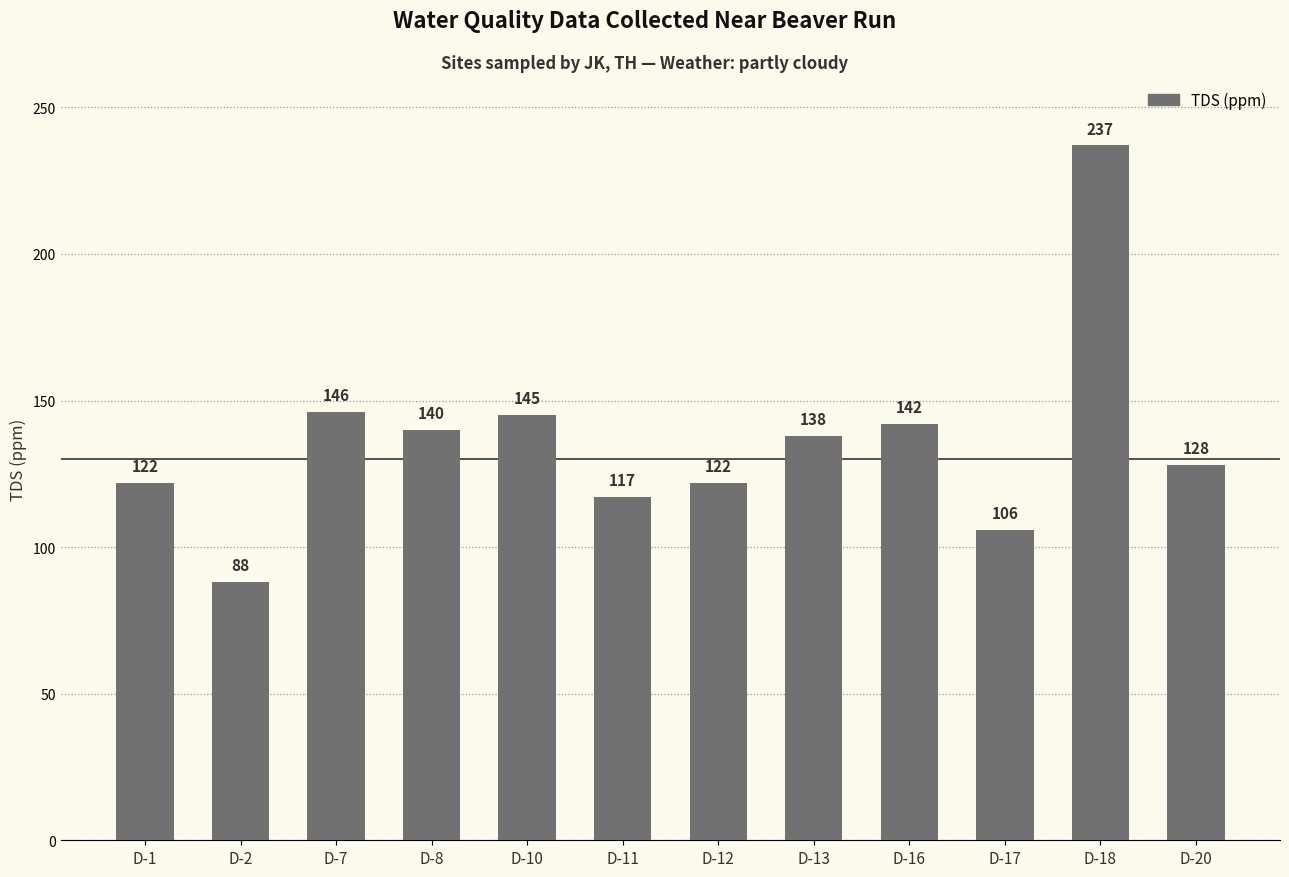

Reading right to left, extract all data points from this chart.

D-20=128	D-18=237	D-17=106	D-16=142	D-13=138	D-12=122	D-11=117	D-10=145	D-8=140	D-7=146	D-2=88	D-1=122